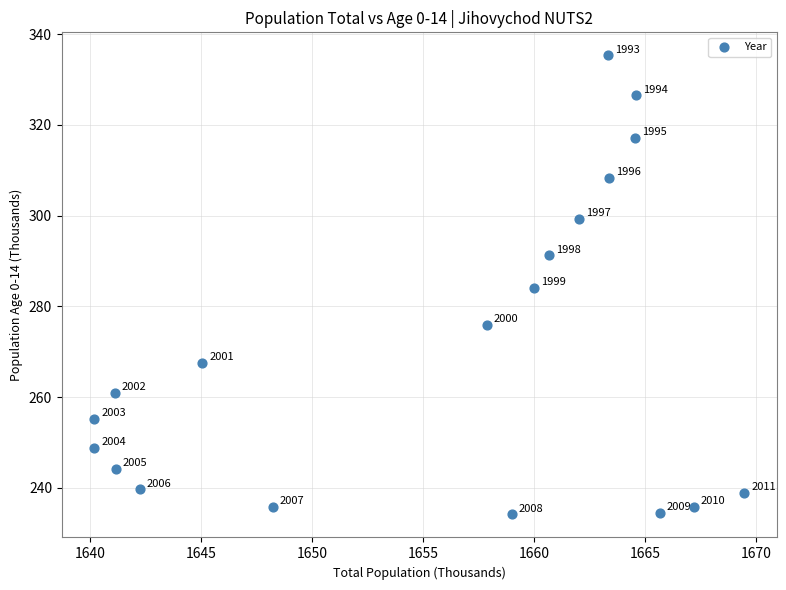

What is the range of X values (max minus min)?

29.3